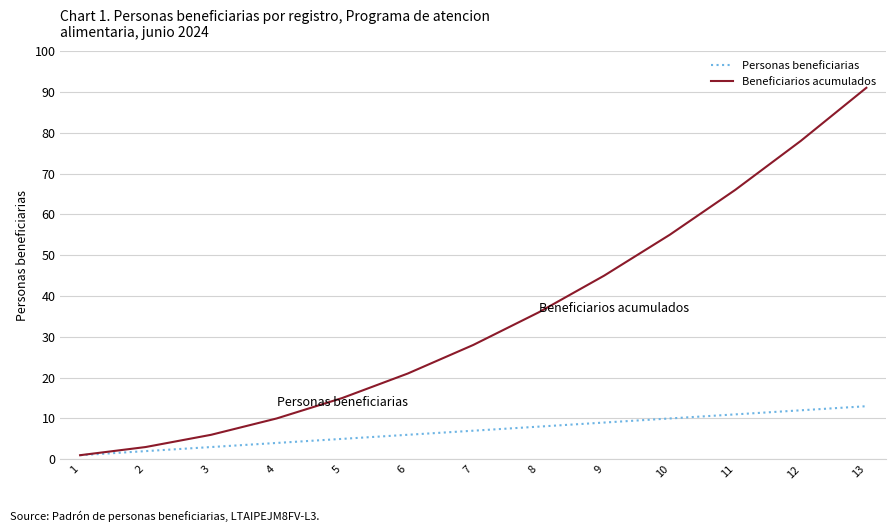

True or false: Beneficiarios acumulados has more than 1 interior local peaks.

False